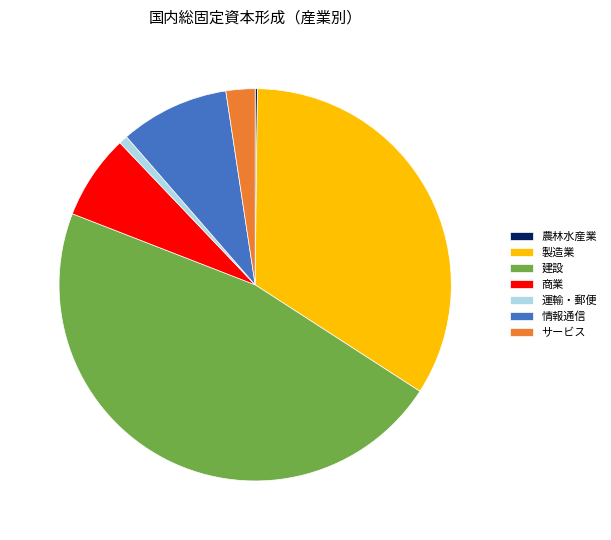

Which has a higher value, サービス or 建設?

建設